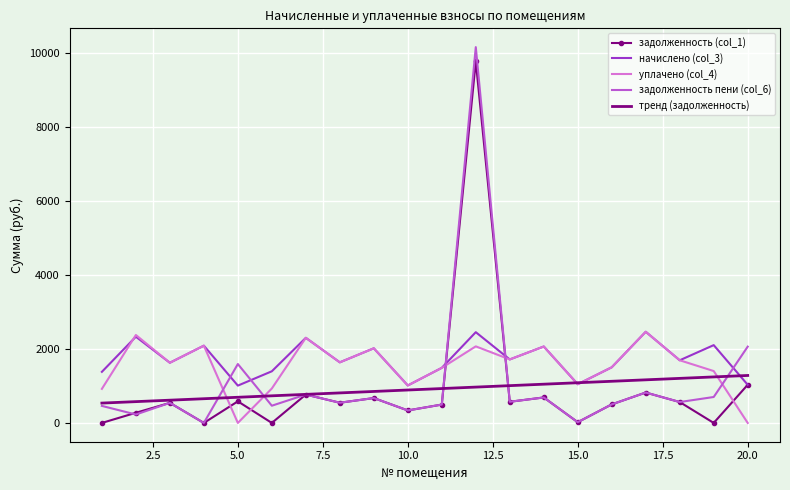

What is the maximum value for задолженность пени (col_6)?

10167.9